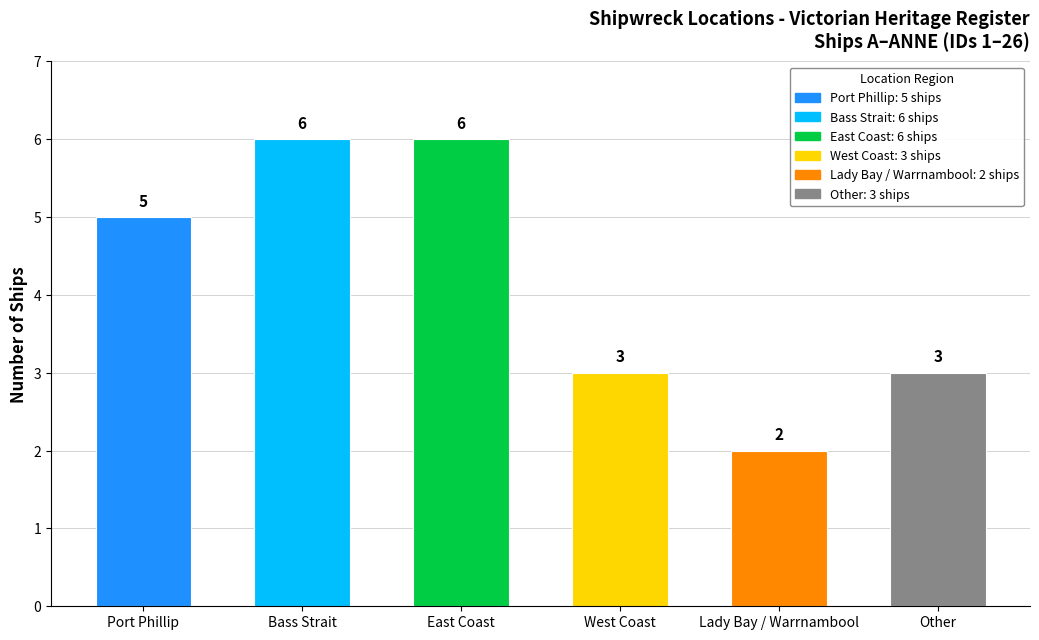

Reading right to left, what are all the values shown in this chart?

3	2	3	6	6	5